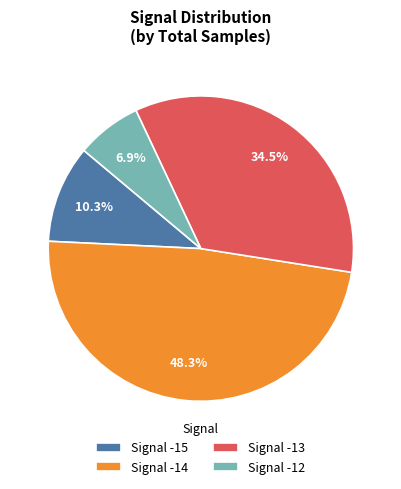

Which has a higher value, Signal -12 or Signal -15?

Signal -15